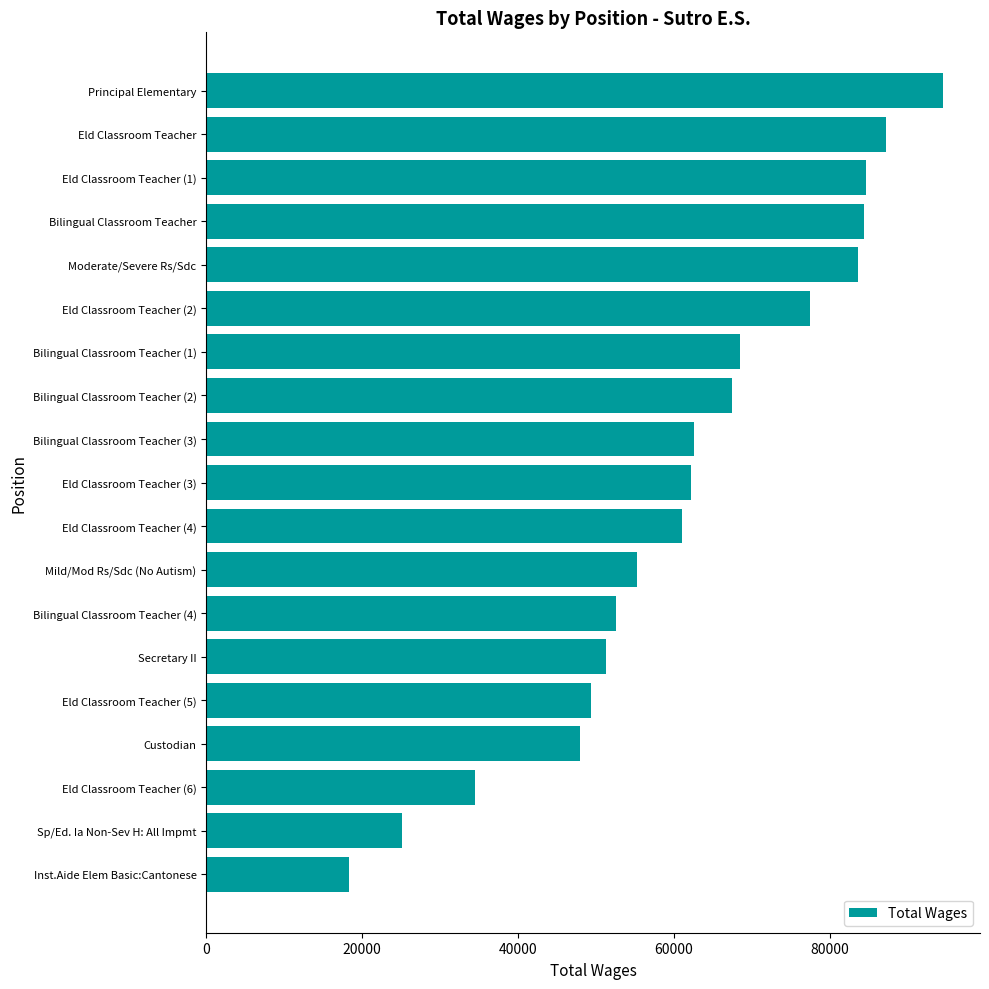

True or false: the data shows 47726 at Eld Classroom Teacher.

False